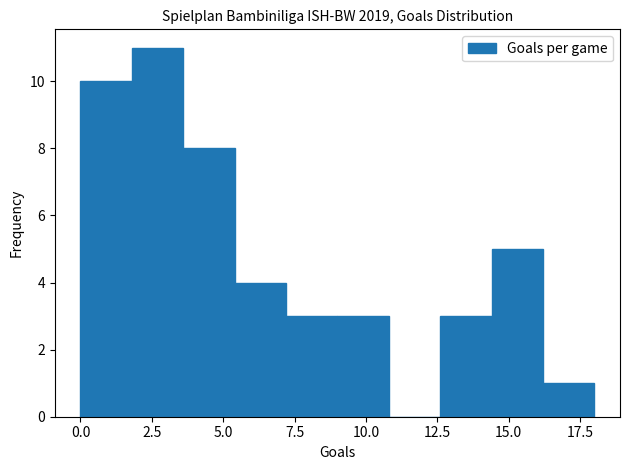

Read against the x-axis, roughly where is the centre of the tallest bar?

2.5